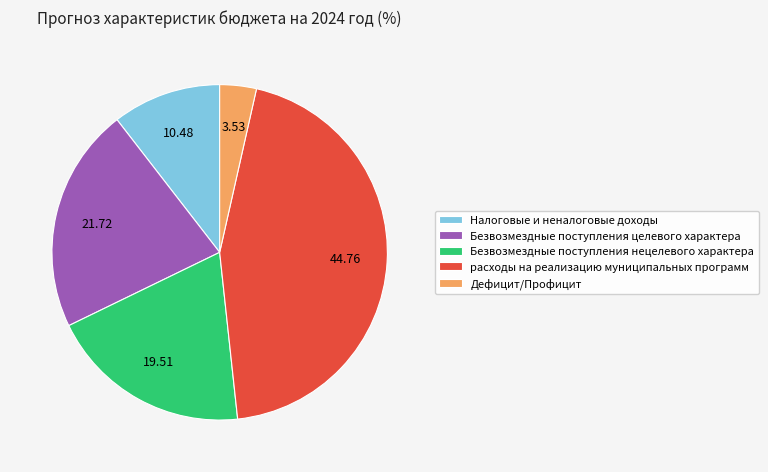

Do расходы на реализацию муниципальных программ and Налоговые и неналоговые доходы together represent more than half of the pie?

Yes